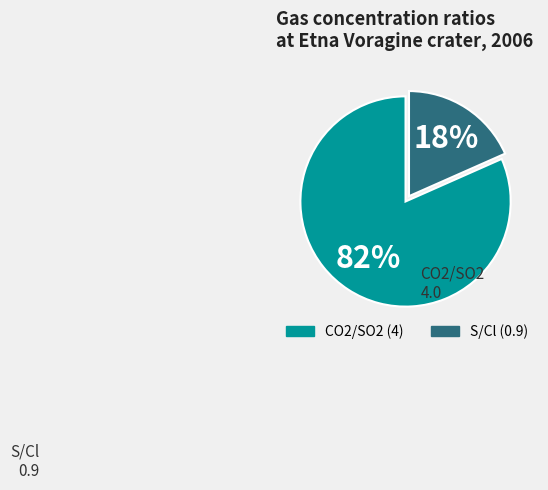

Count the number of slices in the pie.

2